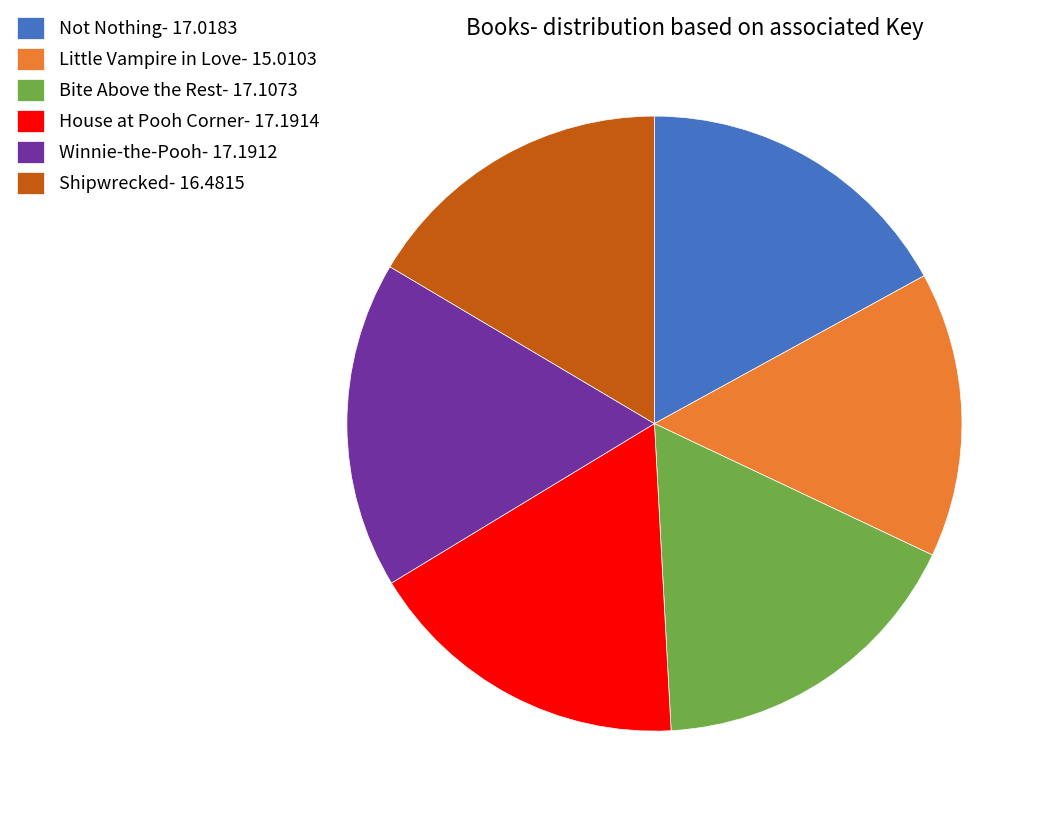

True or false: Little Vampire in Love- 15.0103 accounts for 29% of the total.

False